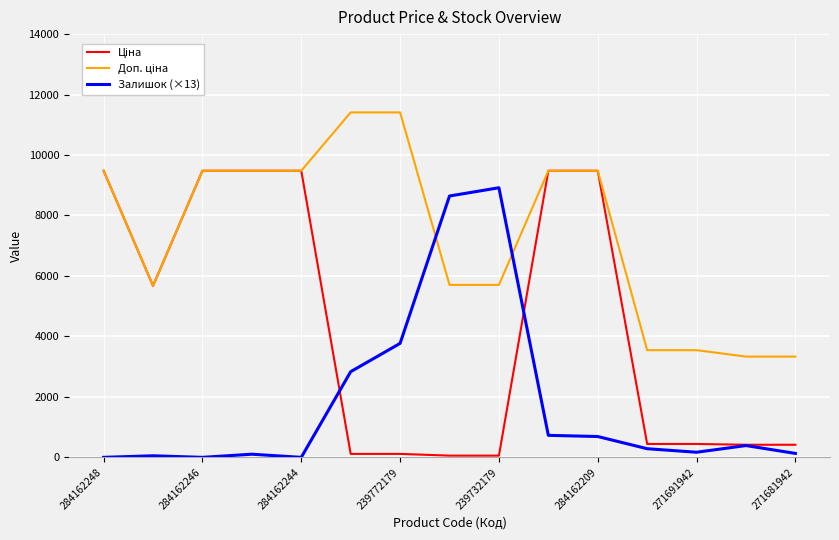

What is the greatest value displayed?

11410.0